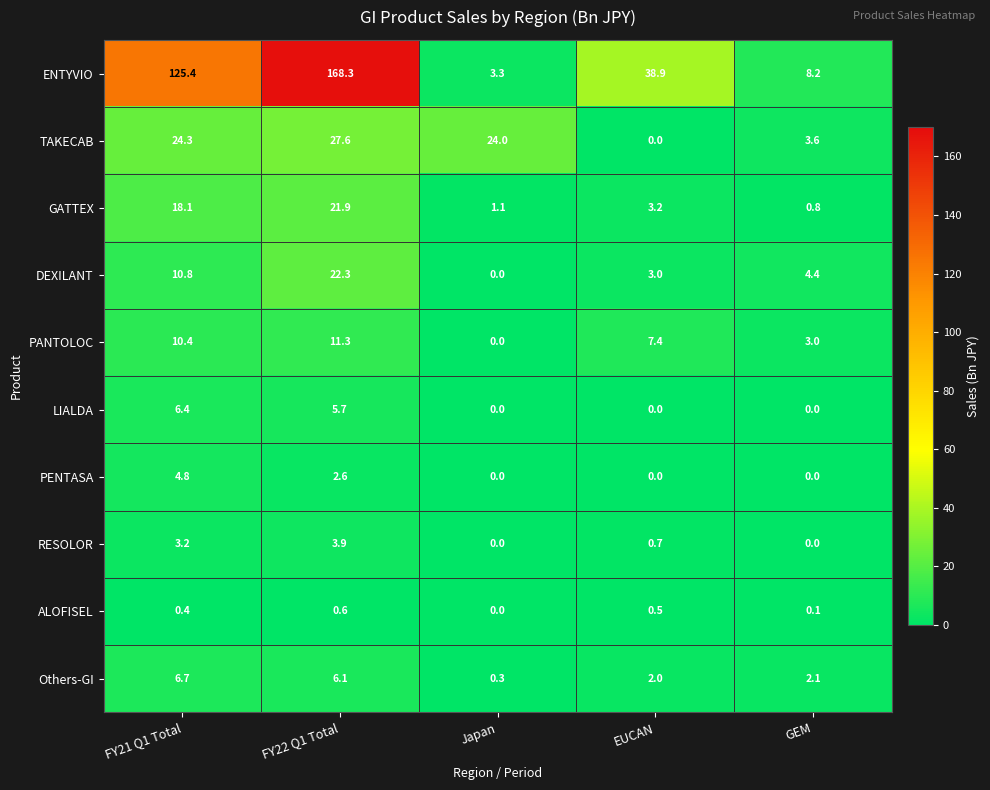

Which label corresponds to the largest value in the chart?

FY22 Q1 Total